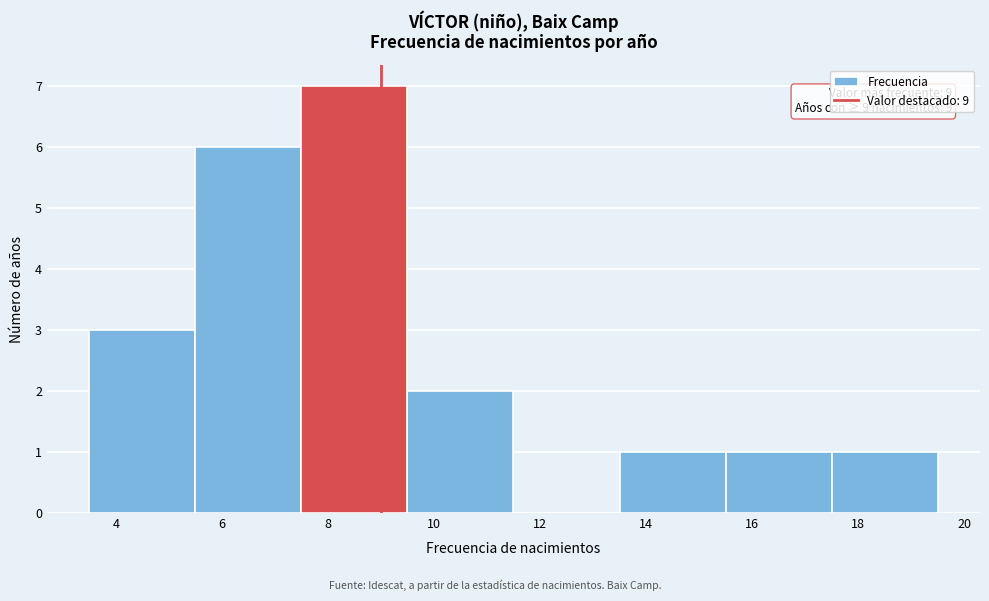

Which range on the x-axis has the tallest bar?

7.5 to 9.5